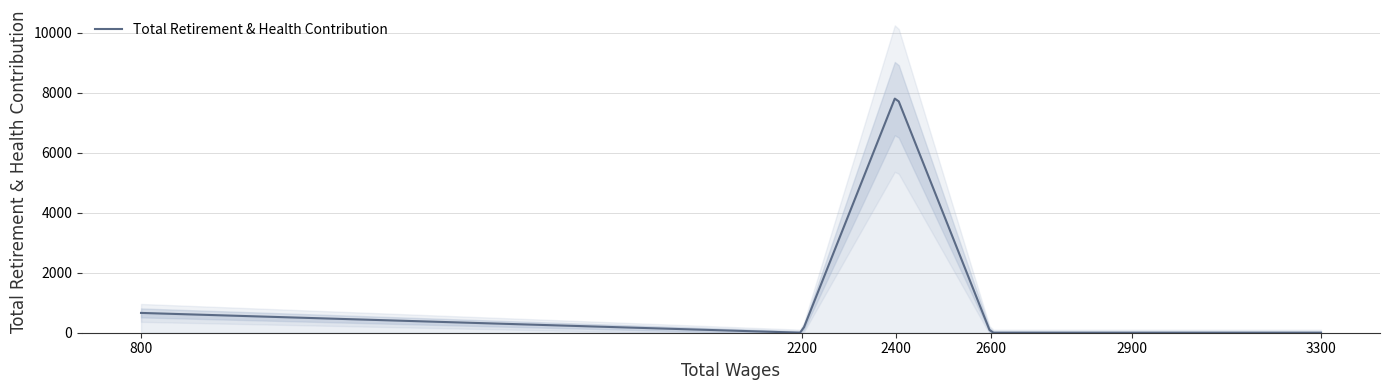

What position from the right is 800.0?

6